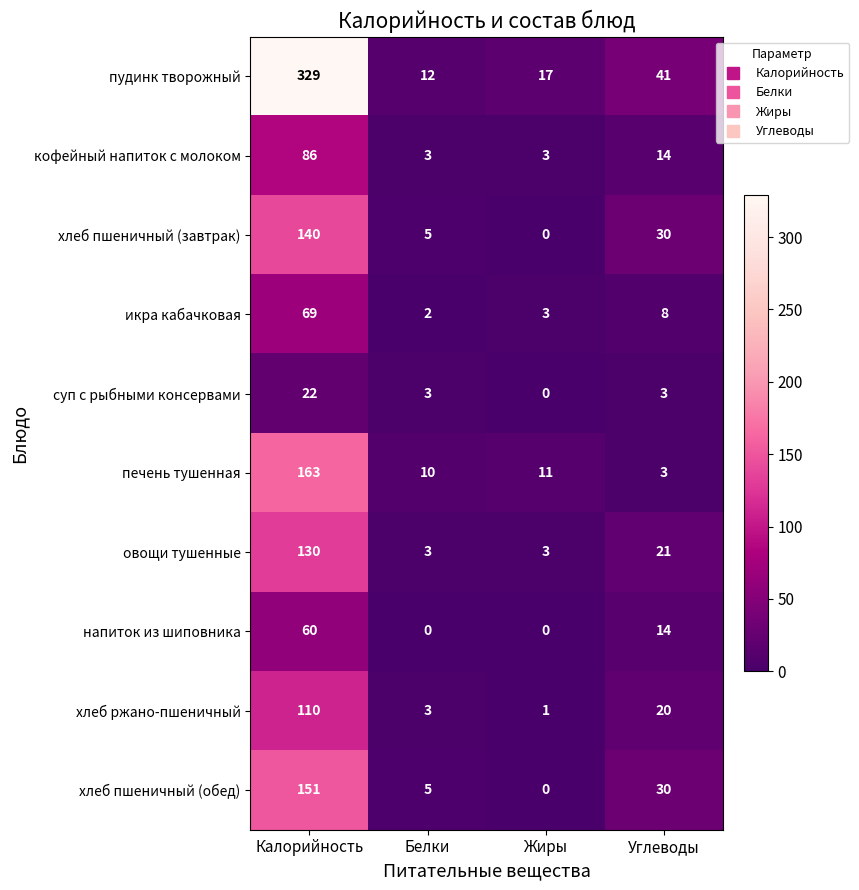

Which series has the widest spread of values?

пудинк творожный